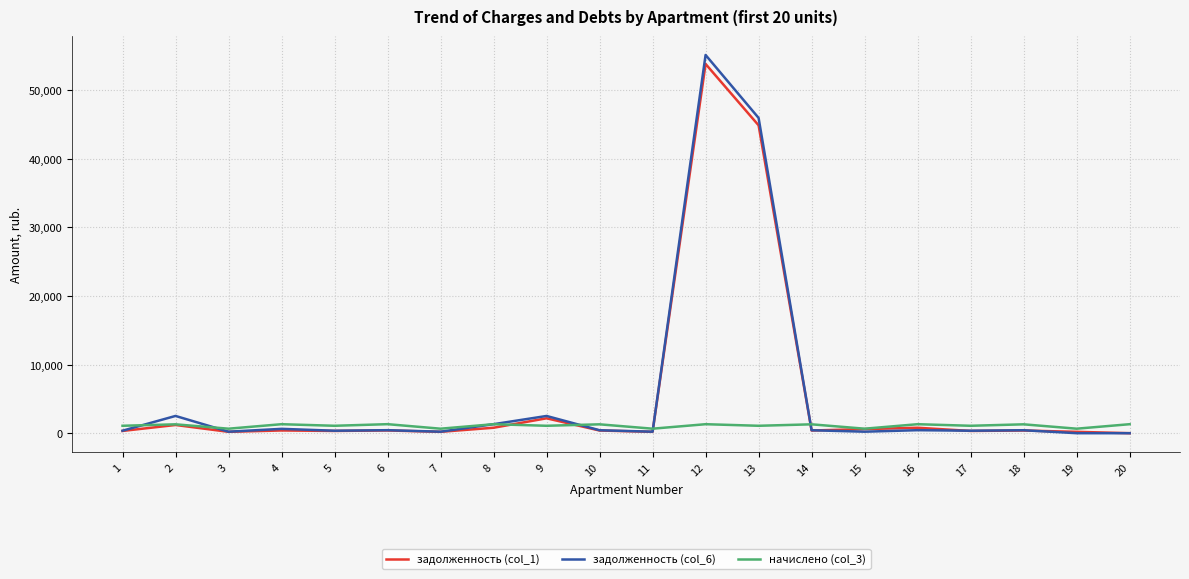

Which series has the largest range (max minus min)?

задолженность (col_6)